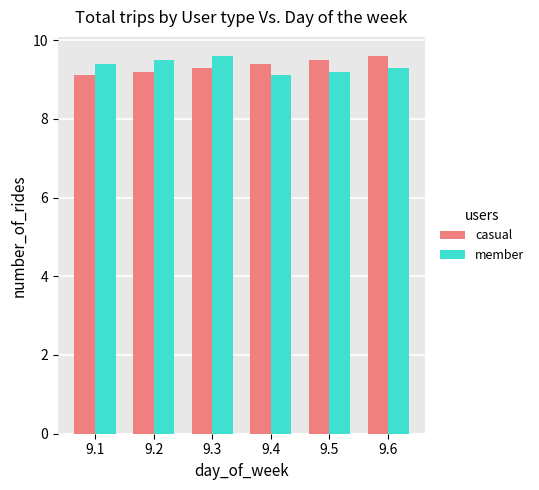

What is the difference between the maximum and second lowest values in the casual series?

0.4